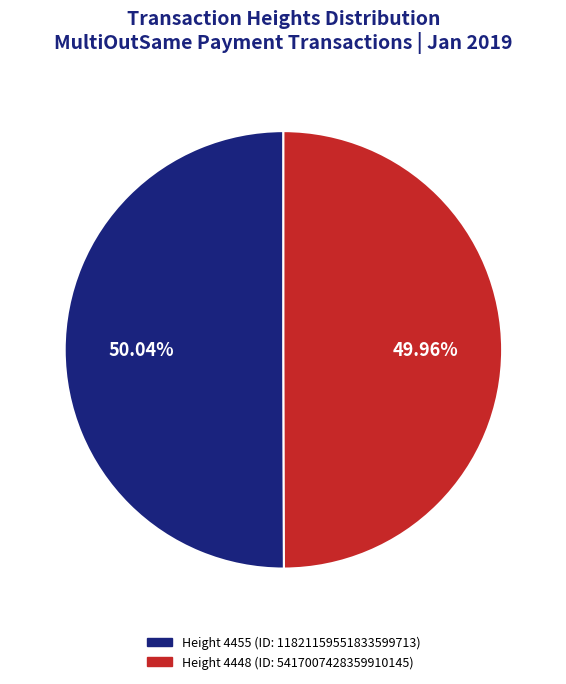

Approximately how many times larger is the value at Height 4455 (ID: 11821159551833599713) compared to Height 4448 (ID: 5417007428359910145)?

1.0